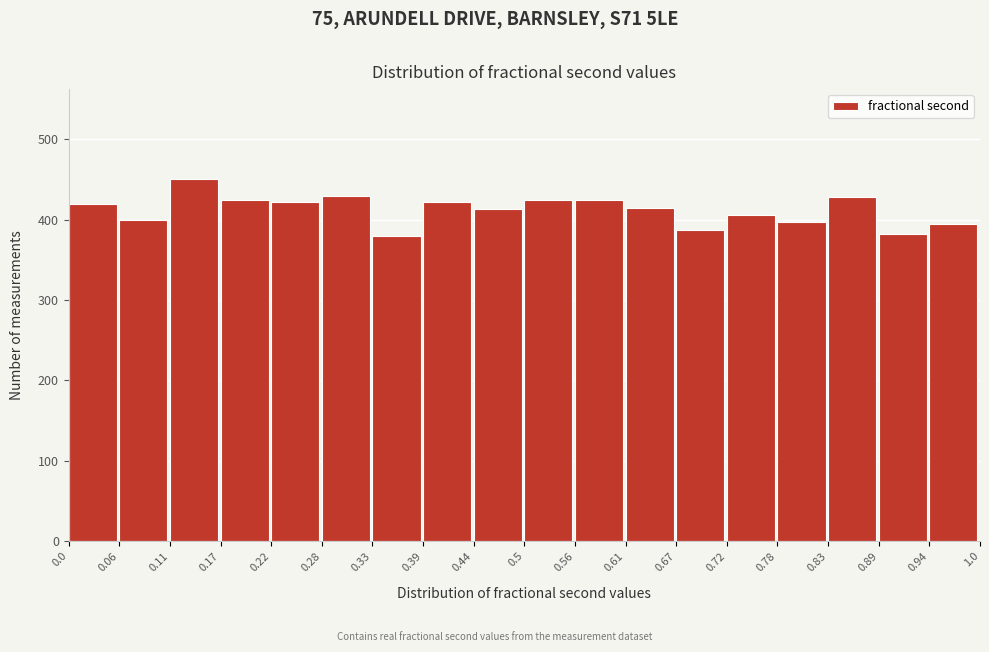

Reading left to right, transcribe this chart: for each bar, give the range it covers on the x-axis and its height. The values are not printed on the chart, so give them approximately, as read against the axis.

0.0 to 0.06: 420
0.06 to 0.11: 400
0.11 to 0.17: 450
0.17 to 0.22: 420
0.22 to 0.28: 420
0.28 to 0.33: 430
0.33 to 0.39: 380
0.39 to 0.44: 420
0.44 to 0.5: 410
0.5 to 0.56: 430
0.56 to 0.61: 420
0.61 to 0.67: 410
0.67 to 0.72: 390
0.72 to 0.78: 410
0.78 to 0.83: 400
0.83 to 0.89: 430
0.89 to 0.94: 380
0.94 to 1.0: 400